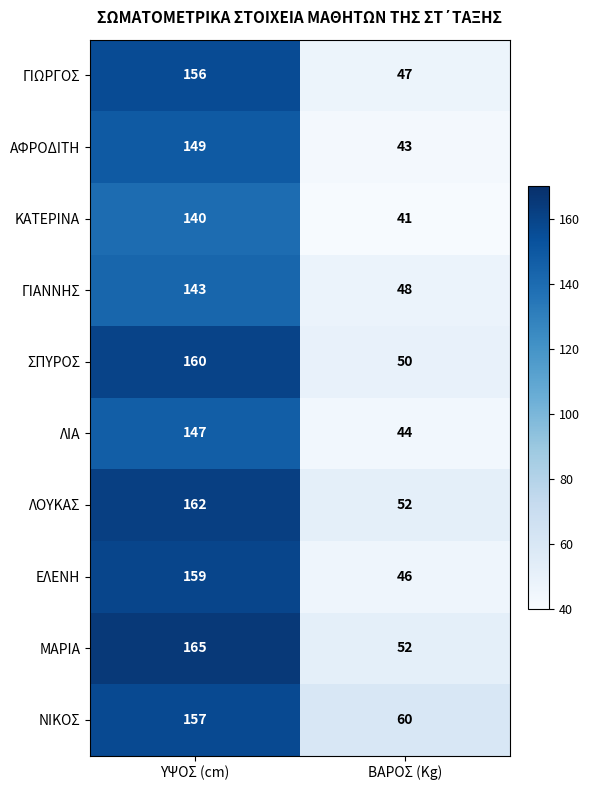

True or false: ΝΙΚΟΣ has a value of 60 at ΒΑΡΟΣ (Kg).

True